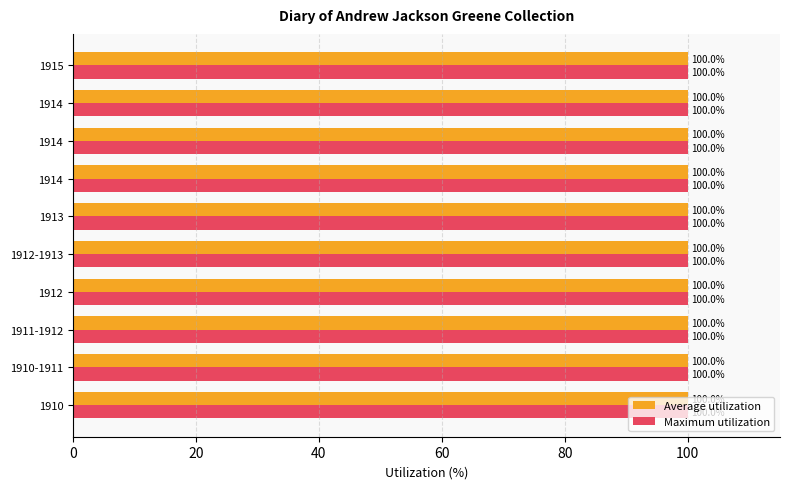

What are all the series names shown in the legend?

Average utilization, Maximum utilization